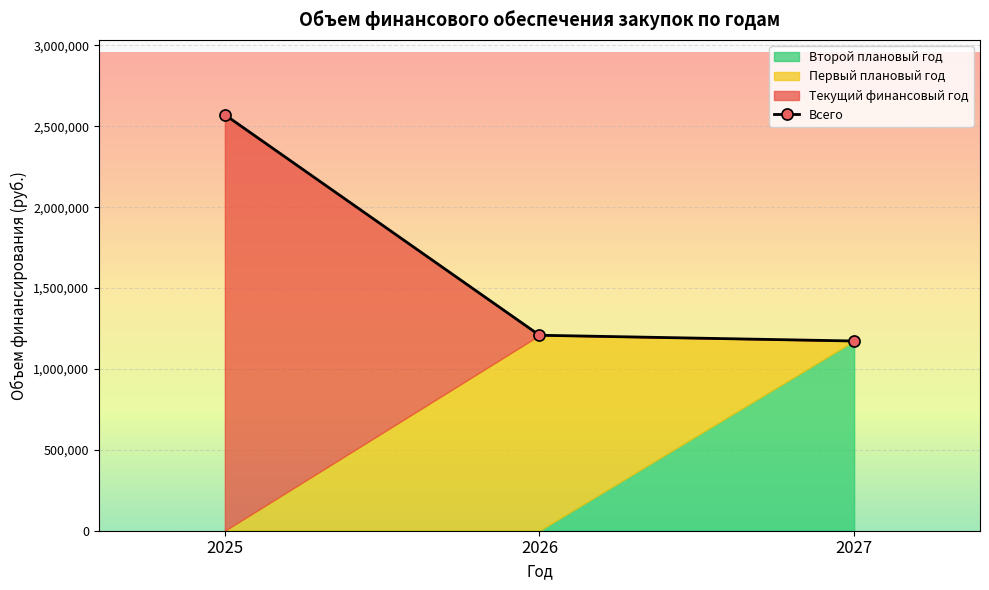

What is the value of the Всего point at the 1st from the left?

2571289.5